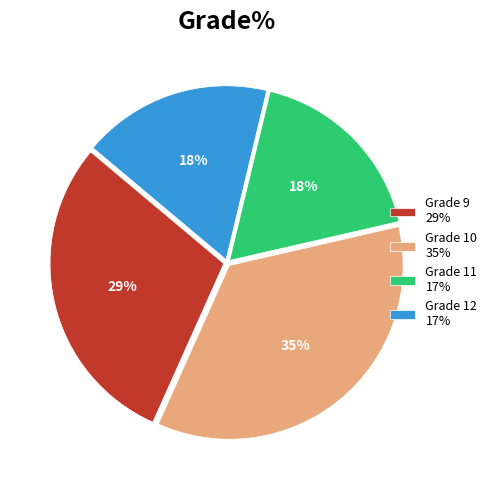

Count the number of slices in the pie.

4